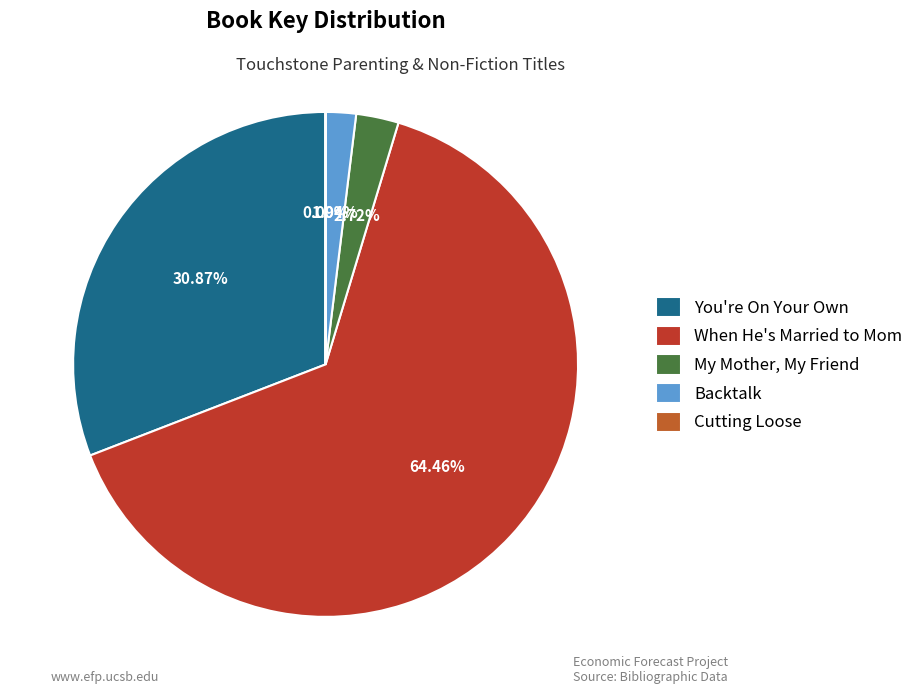

Which slice is the largest?

When He's Married to Mom